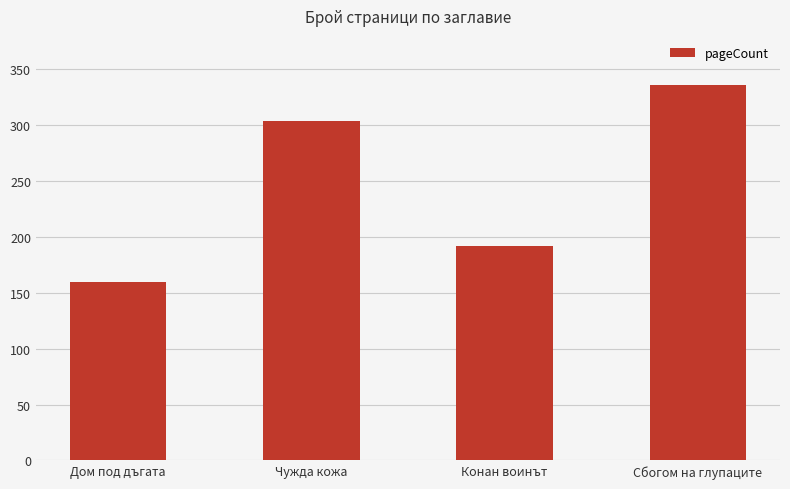

What is the ratio of the value at Конан воинът to the value at Чужда кожа?

0.6